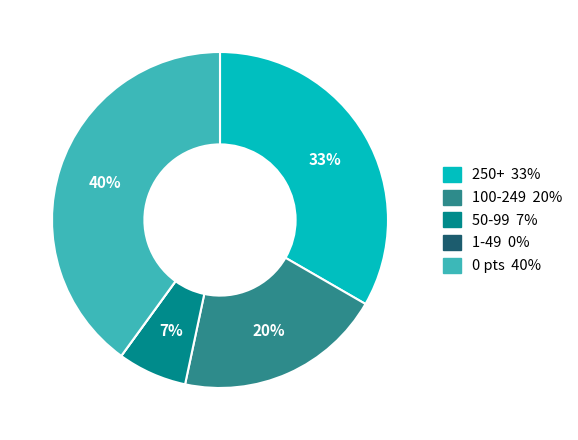

To the nearest percent, what is the average slice percentage?

20%